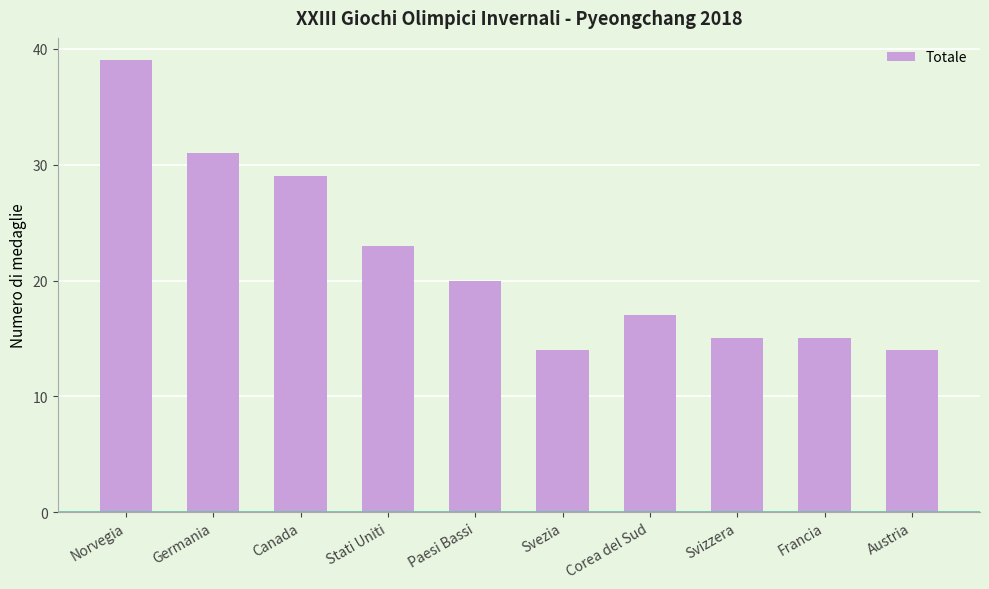

What is the value of the 2nd bar from the left?

31